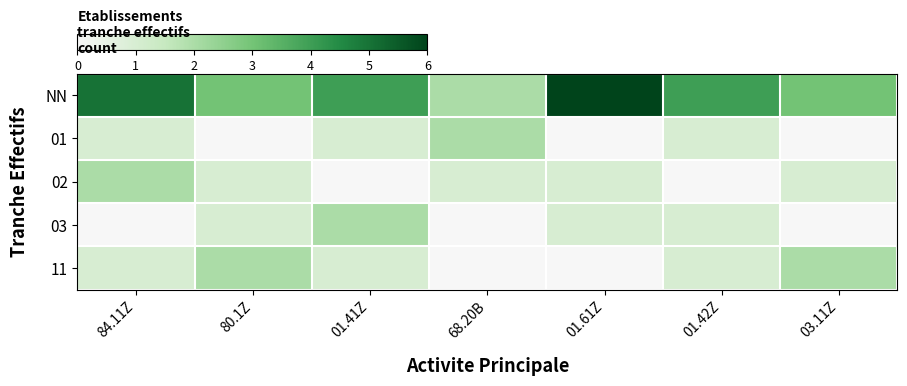

What is the maximum value shown in the chart?

6